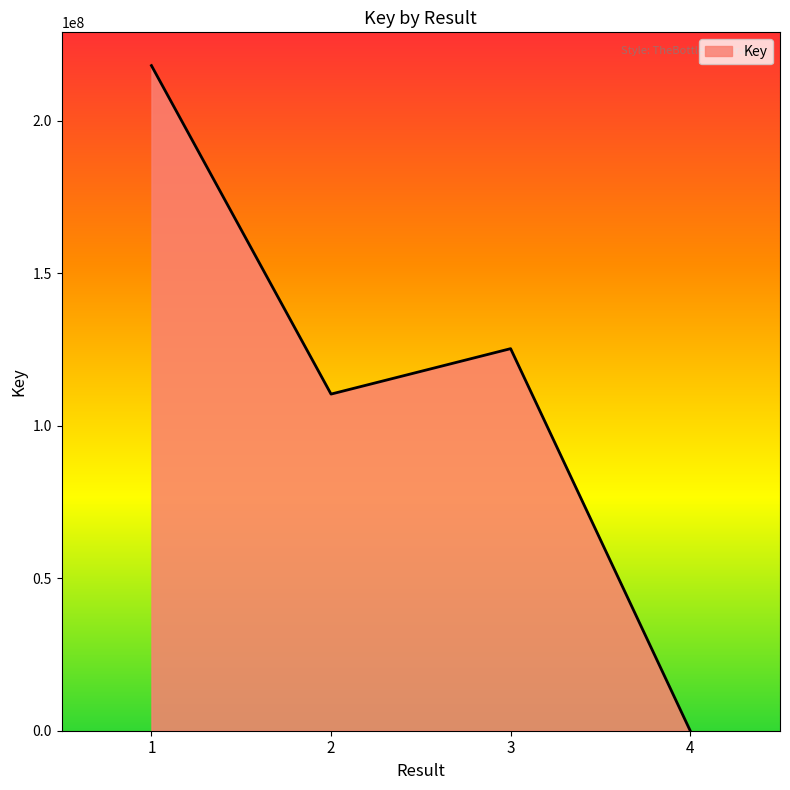

At which category does the data reach its first local valley?

2